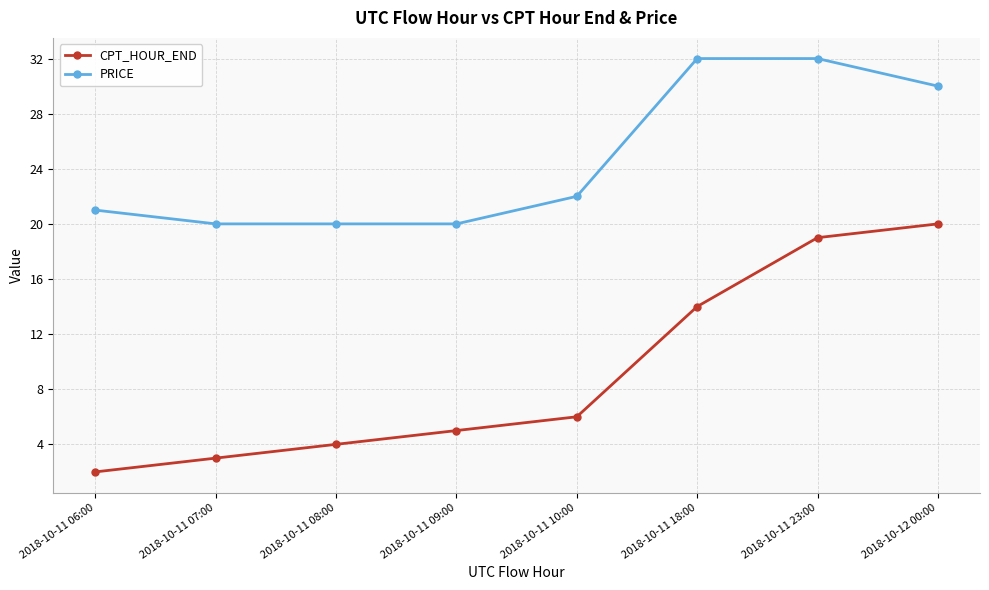

What position from the right is 2018-10-11 23:00?

2